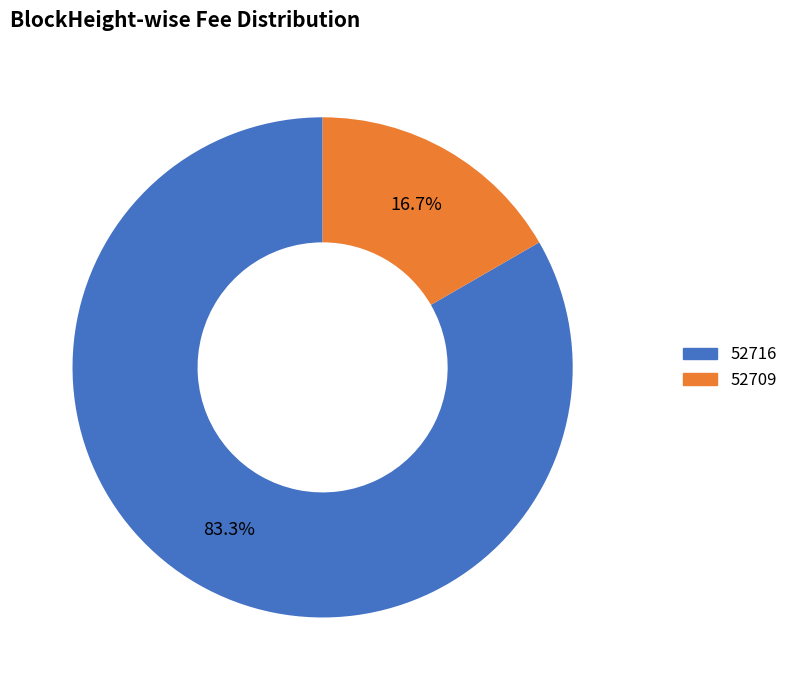

Do 52709 and 52716 together represent more than half of the pie?

Yes